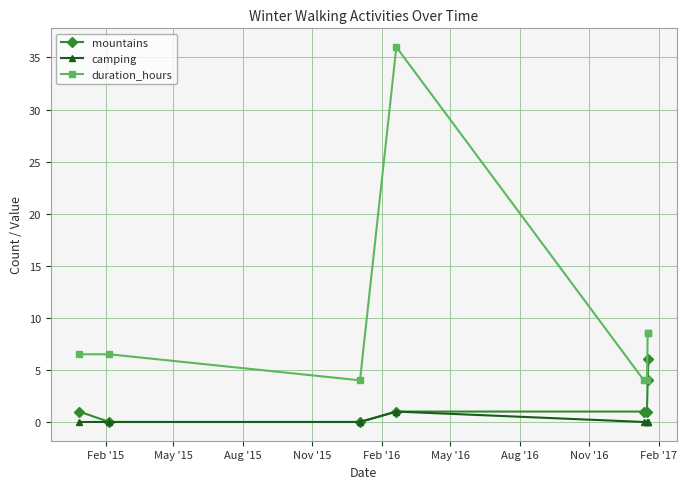

Which series has the largest range (max minus min)?

duration_hours